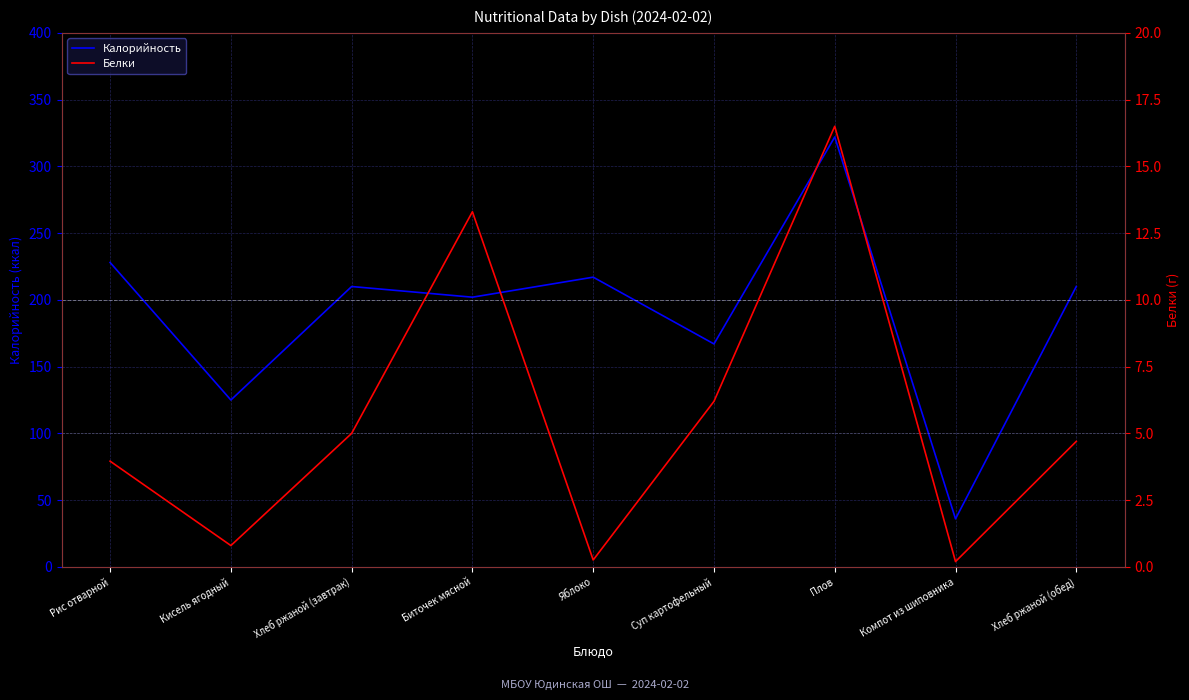

What are all the series names shown in the legend?

Калорийность, Белки